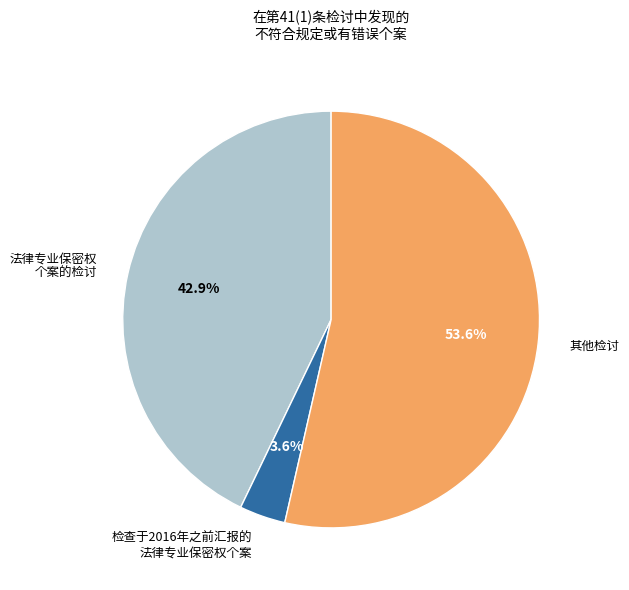

Is there any slice that represents more than half of the pie?

Yes